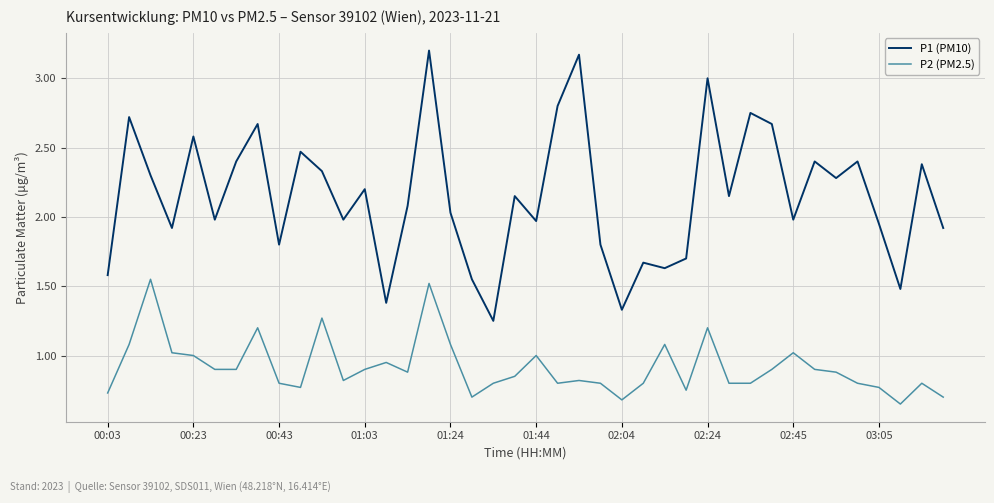

True or false: P2 (PM2.5) and P1 (PM10) cross at least once.

False